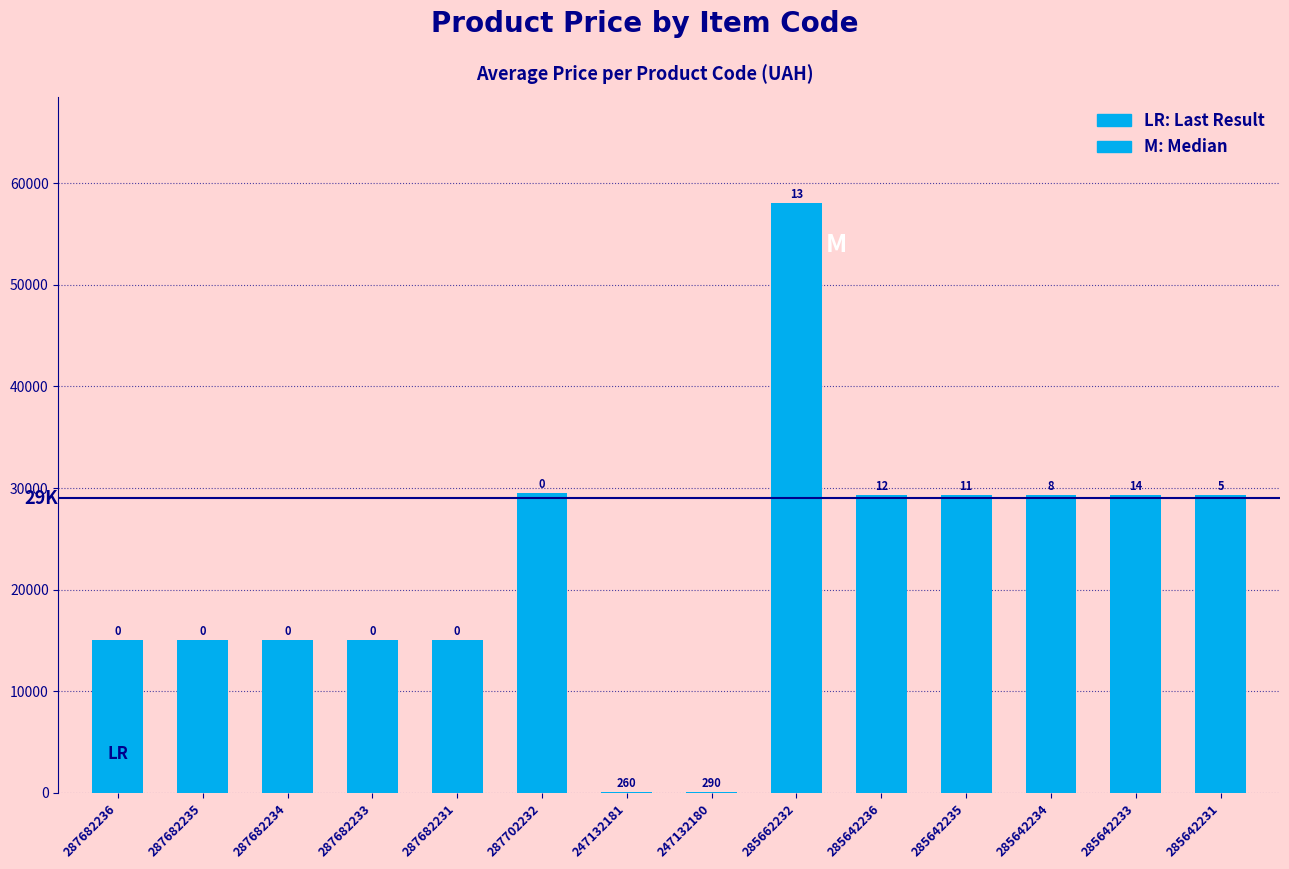

True or false: the data shows 19924.3 at 287682236.

False